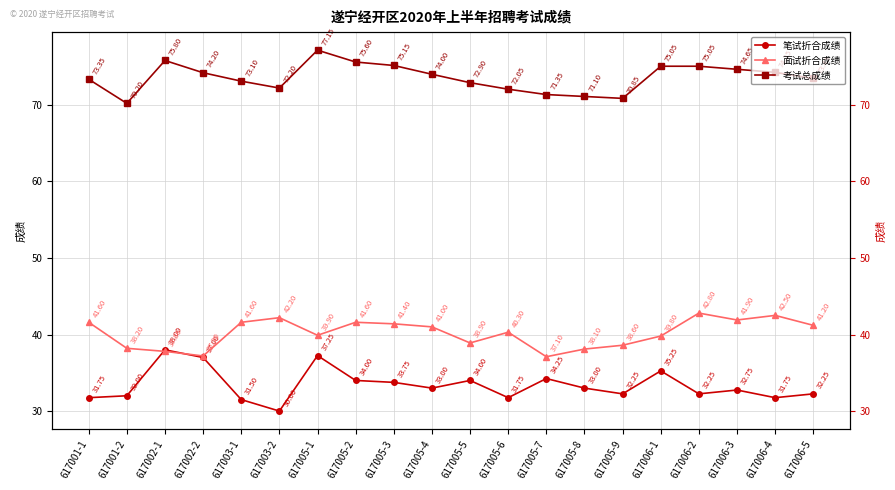

Reading left to right, extract all data points from this chart.

笔试折合成绩: 617001-1=31.8	617001-2=32.0	617002-1=38.0	617002-2=37.0	617003-1=31.5	617003-2=30.0	617005-1=37.2	617005-2=34.0	617005-3=33.8	617005-4=33.0	617005-5=34.0	617005-6=31.8	617005-7=34.2	617005-8=33.0	617005-9=32.2	617006-1=35.2	617006-2=32.2	617006-3=32.8	617006-4=31.8	617006-5=32.2
面试折合成绩: 617001-1=41.6	617001-2=38.2	617002-1=37.8	617002-2=37.2	617003-1=41.6	617003-2=42.2	617005-1=39.9	617005-2=41.6	617005-3=41.4	617005-4=41.0	617005-5=38.9	617005-6=40.3	617005-7=37.1	617005-8=38.1	617005-9=38.6	617006-1=39.8	617006-2=42.8	617006-3=41.9	617006-4=42.5	617006-5=41.2
考试总成绩: 617001-1=73.3	617001-2=70.2	617002-1=75.8	617002-2=74.2	617003-1=73.1	617003-2=72.2	617005-1=77.2	617005-2=75.6	617005-3=75.2	617005-4=74.0	617005-5=72.9	617005-6=72.0	617005-7=71.3	617005-8=71.1	617005-9=70.8	617006-1=75.0	617006-2=75.0	617006-3=74.7	617006-4=74.2	617006-5=73.5